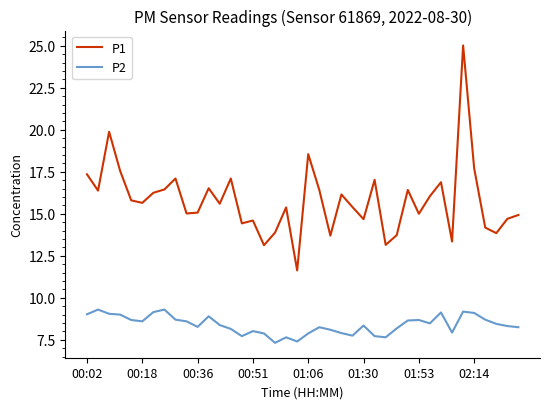

True or false: P2 and P1 intersect in this chart.

False